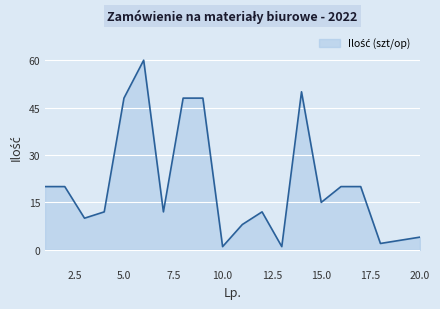

What is the difference between the maximum and minimum values?

59